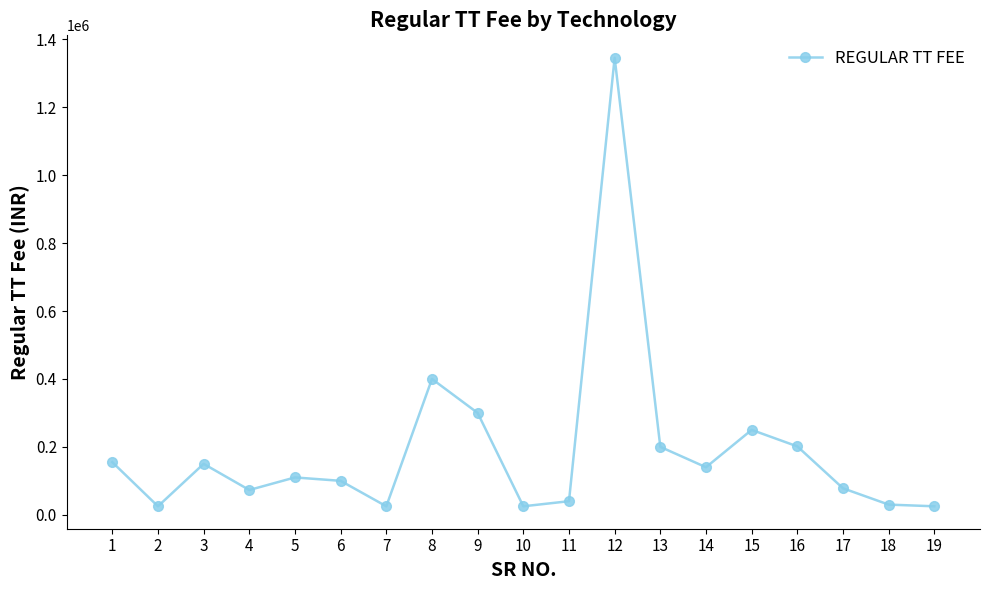

How many points are higher than both their immediate neighbors (excluding endpoints)?

5